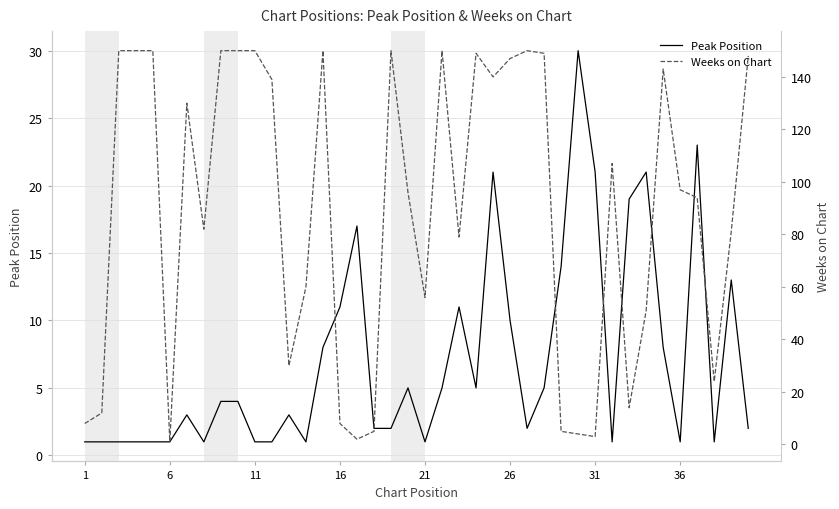

Does the chart have visible grid lines?

Yes